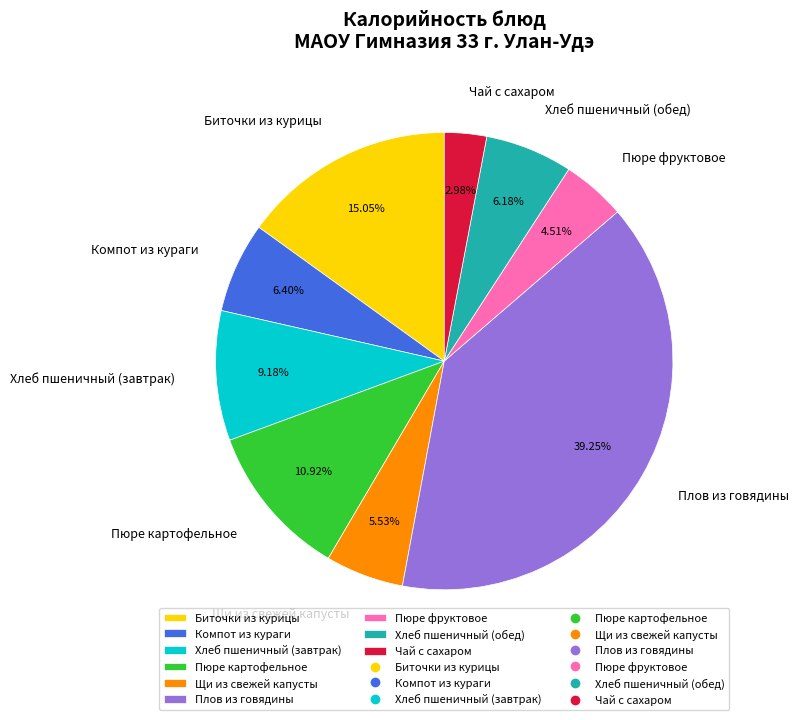

To the nearest percent, what percentage of the pie is Хлеб пшеничный (завтрак)?

9%